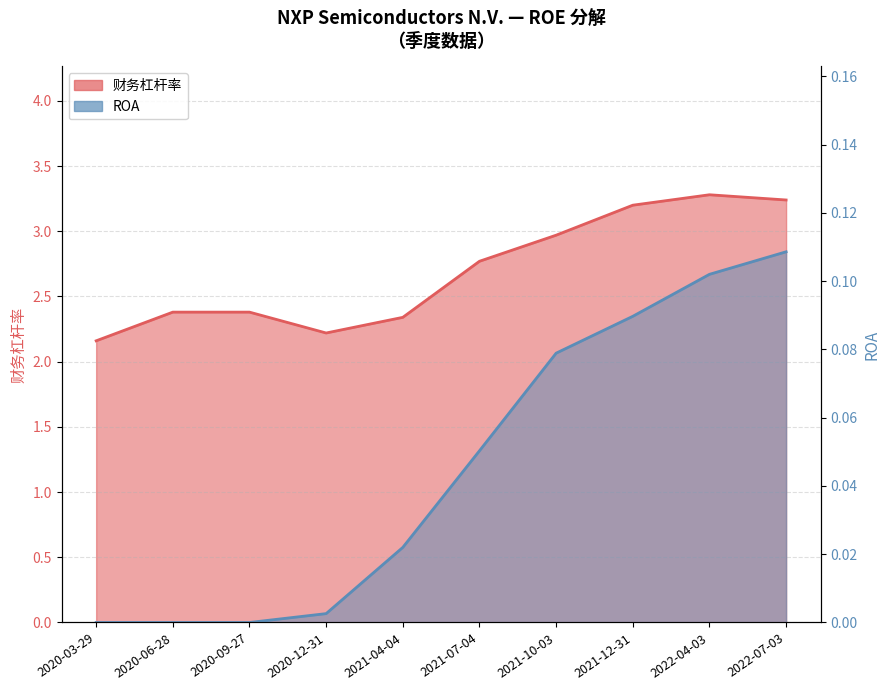

Count the number of data series in this chart.

2